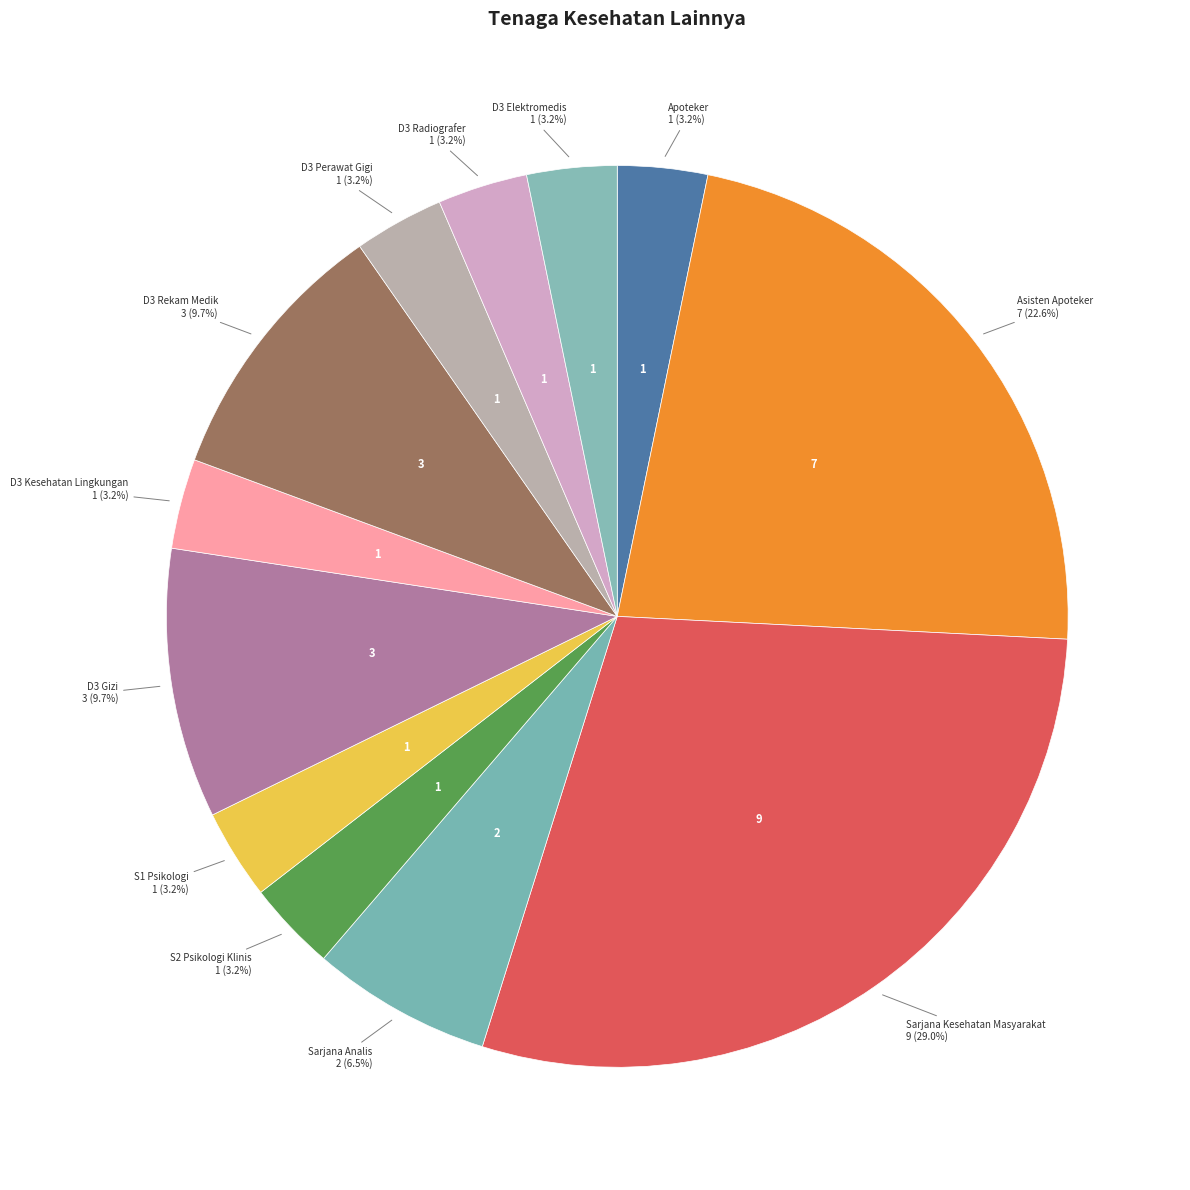

What is the largest slice in the pie chart?

Sarjana Kesehatan Masyarakat